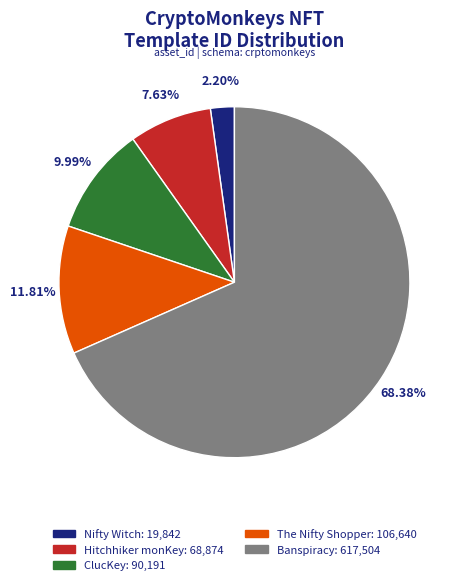

Is the sum of Hitchhiker monKey and Nifty Witch greater than half?

No